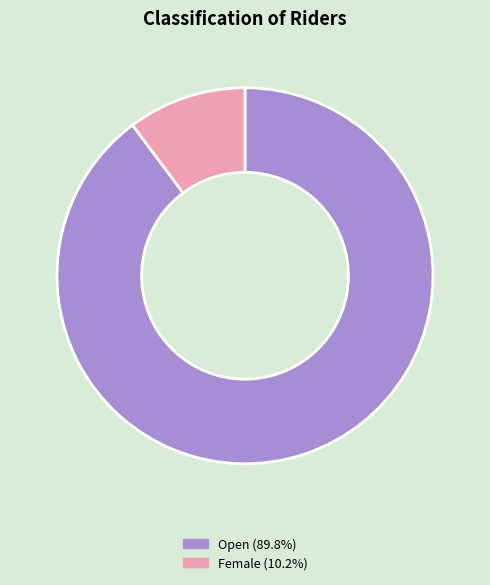

How many segments does this pie chart have?

2